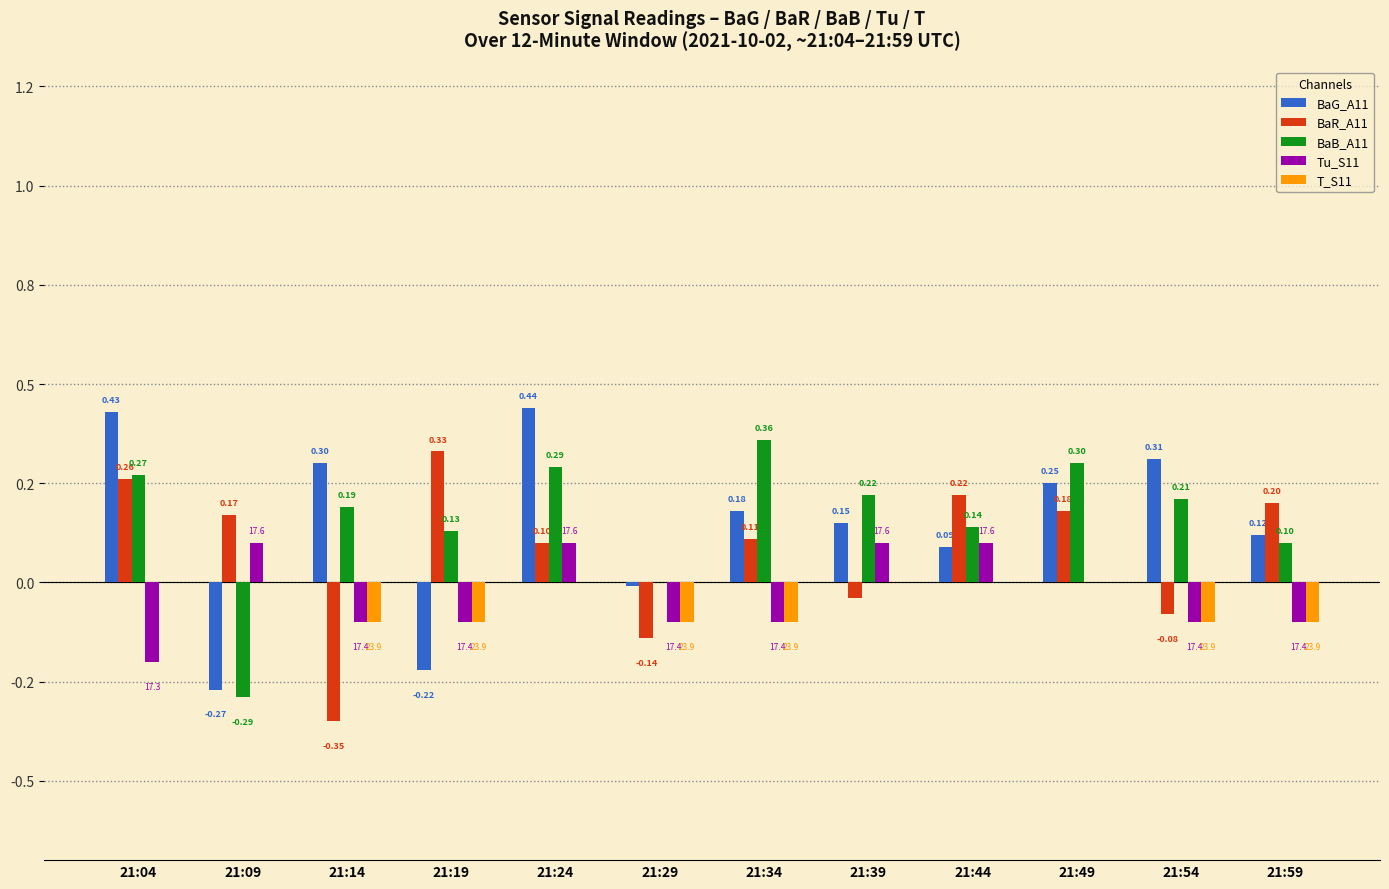

What is the spread (max minus min) of values at 21:09?

0.5